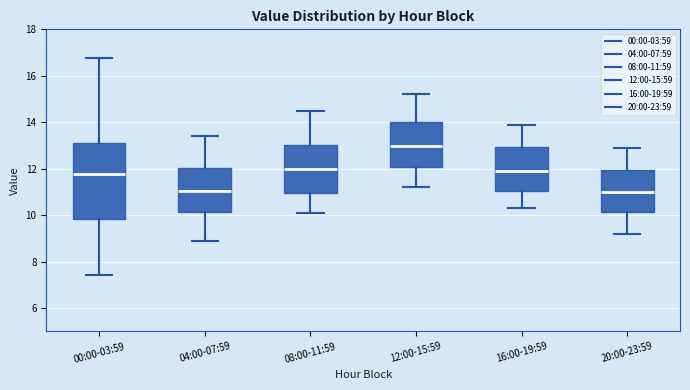

Where is the upper edge of the box for 04:00-07:59 on the y-axis? The values are not printed on the chart, so give them approximately, as read against the axis.

12.0